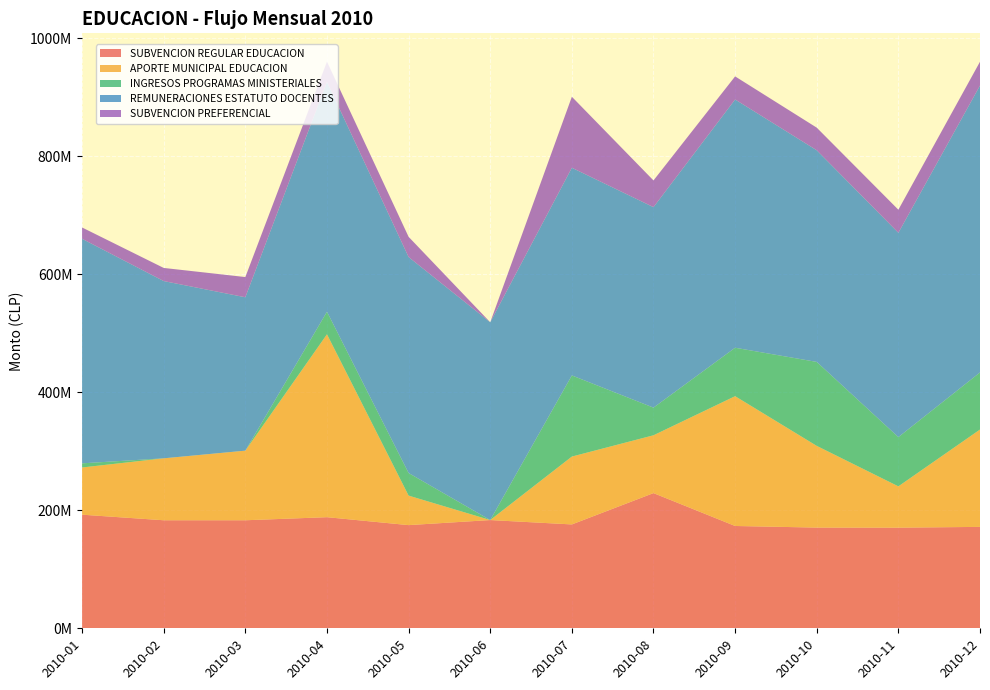

Reading right to left, extract all data points from this chart.

SUBVENCION REGULAR EDUCACION: 2010-12=171884385	2010-11=170574745	2010-10=170704759	2010-09=173418325	2010-08=229142506	2010-07=176056075	2010-06=183458705	2010-05=174880223	2010-04=188330543	2010-03=183108331	2010-02=183108331	2010-01=192570685
APORTE MUNICIPAL EDUCACION: 2010-12=165000000	2010-11=70000000	2010-10=138469605	2010-09=220000000	2010-08=98000000	2010-07=115000000	2010-06=0	2010-05=50000000	2010-04=310000000	2010-03=118000000	2010-02=105000000	2010-01=80000000
INGRESOS PROGRAMAS MINISTERIALES: 2010-12=96764993	2010-11=83466276	2010-10=142336802	2010-09=82106044	2010-08=46854500	2010-07=137547130	2010-06=0	2010-05=38300000	2010-04=38237600	2010-03=0	2010-02=0	2010-01=7019000
REMUNERACIONES ESTATUTO DOCENTES: 2010-12=486329513	2010-11=346316452	2010-10=358724510	2010-09=420805331	2010-08=339822705	2010-07=352001868	2010-06=335237669	2010-05=366074808	2010-04=389581871	2010-03=259969032	2010-02=300429706	2010-01=380588935
SUBVENCION PREFERENCIAL: 2010-12=40324117	2010-11=39104834	2010-10=38325357	2010-09=39125207	2010-08=45271221	2010-07=120336114	2010-06=0	2010-05=34265618	2010-04=34265618	2010-03=34265618	2010-02=22246316	2010-01=19175022